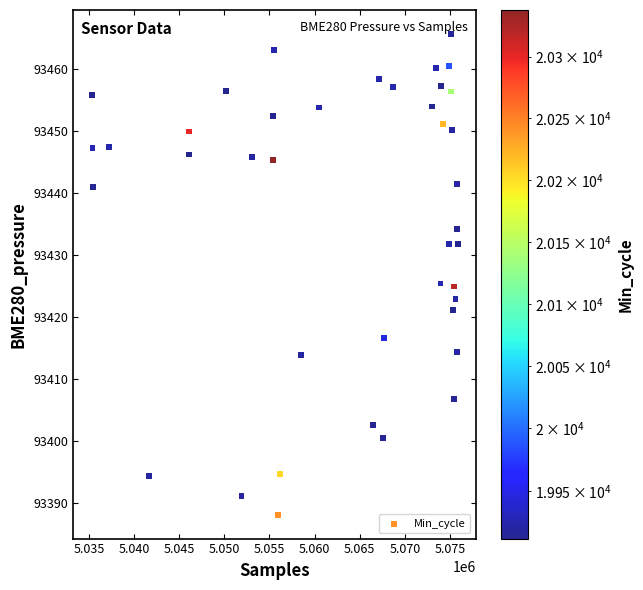

What is the range of Y values (max minus min)?

77.7